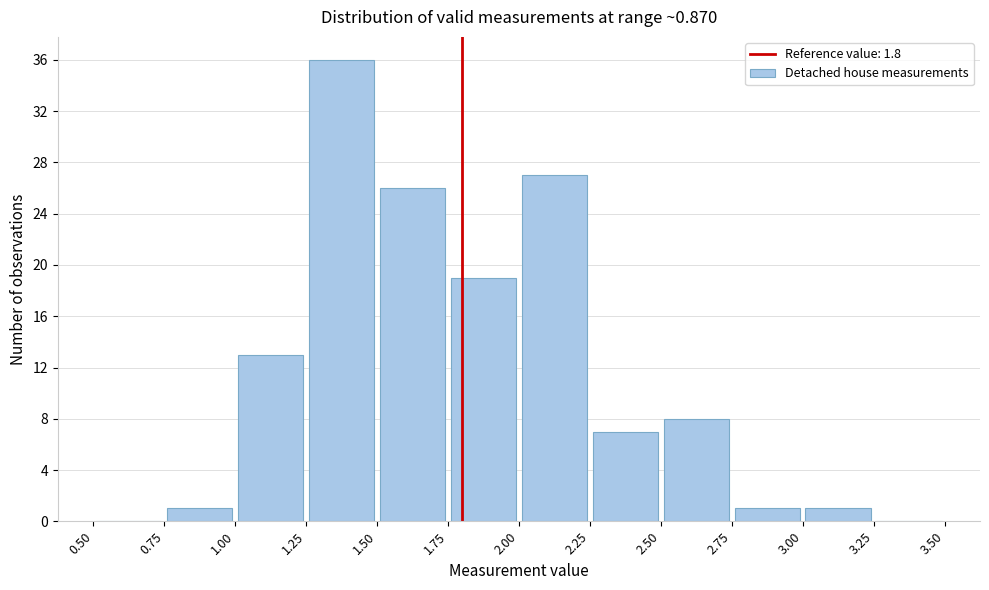

Reading left to right, transcribe this chart: for each bar, give the range it covers on the x-axis and its height. The values are not printed on the chart, so give them approximately, as read against the axis.

0.50 to 0.75: 0
0.75 to 1.00: 1
1.00 to 1.25: 13
1.25 to 1.50: 36
1.50 to 1.75: 26
1.75 to 2.00: 19
2.00 to 2.25: 27
2.25 to 2.50: 7
2.50 to 2.75: 8
2.75 to 3.00: 1
3.00 to 3.25: 1
3.25 to 3.50: 0